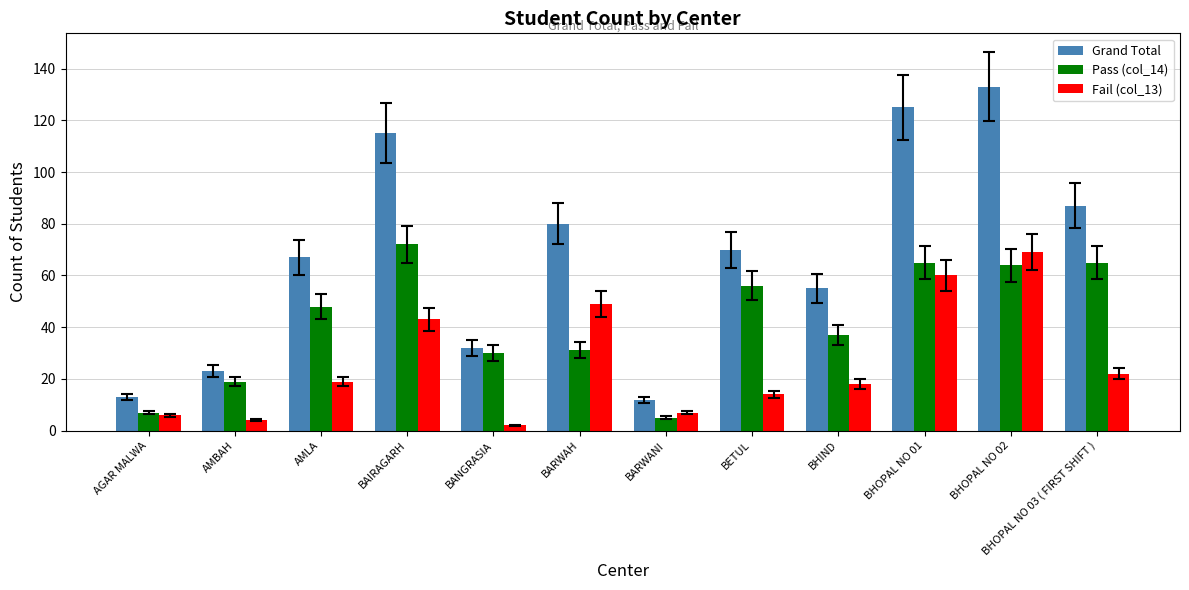

What is the total value across all series at AMLA?

134